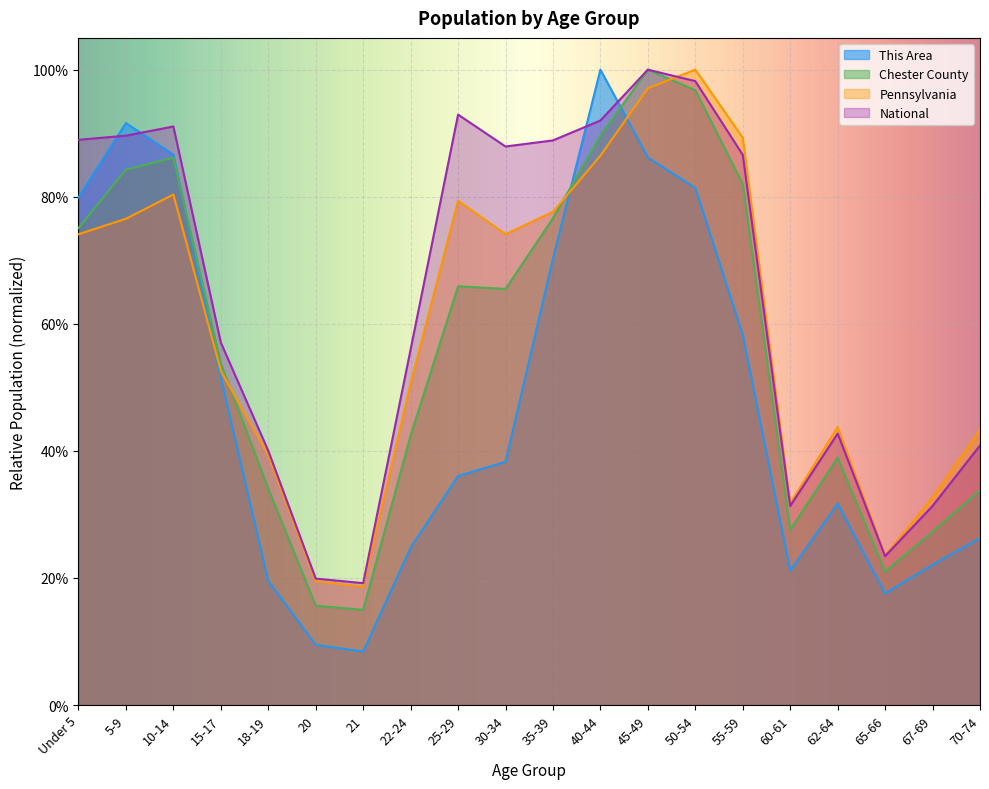

The value of Pennsylvania at 21 is 0.2. True or false?

True